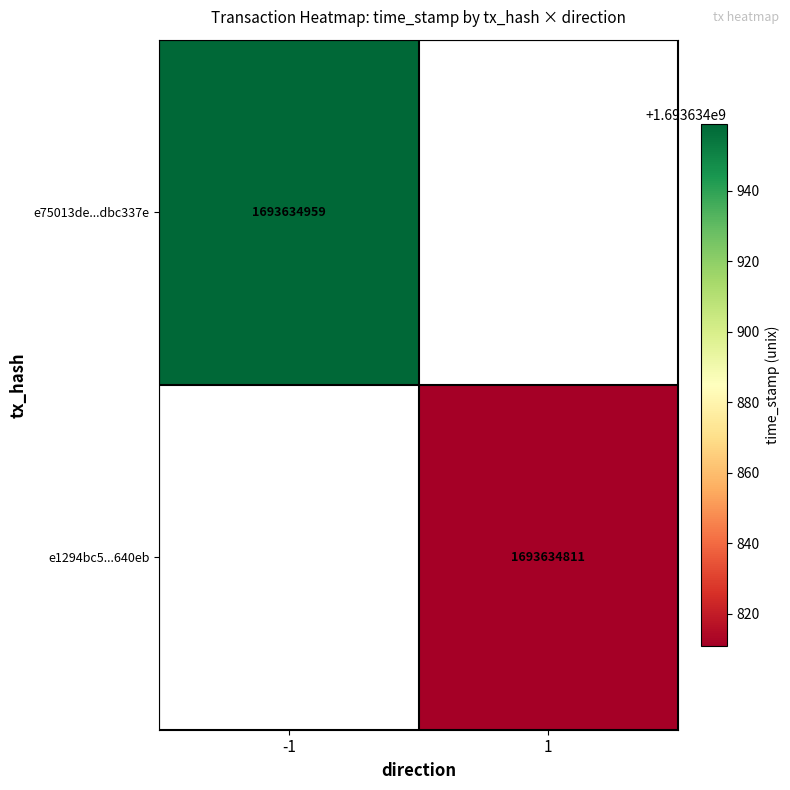

What is the sum of the e75013de99acf2d2a618de2c23c18a31dbc337e values at direction and time_stamp?

1693634958